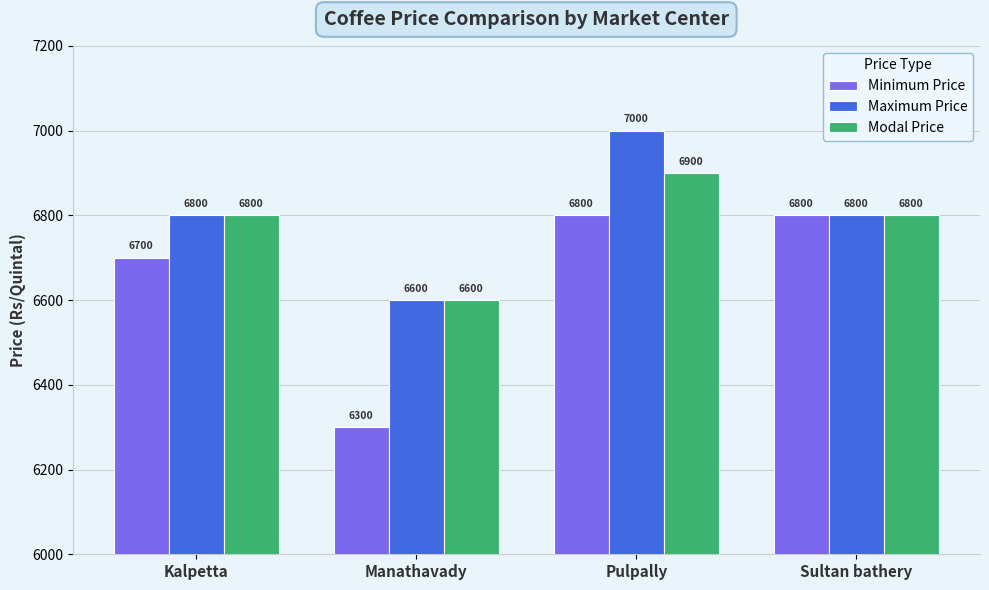

Rank the series by their average value, from highest to lowest.

Maximum Price, Modal Price, Minimum Price